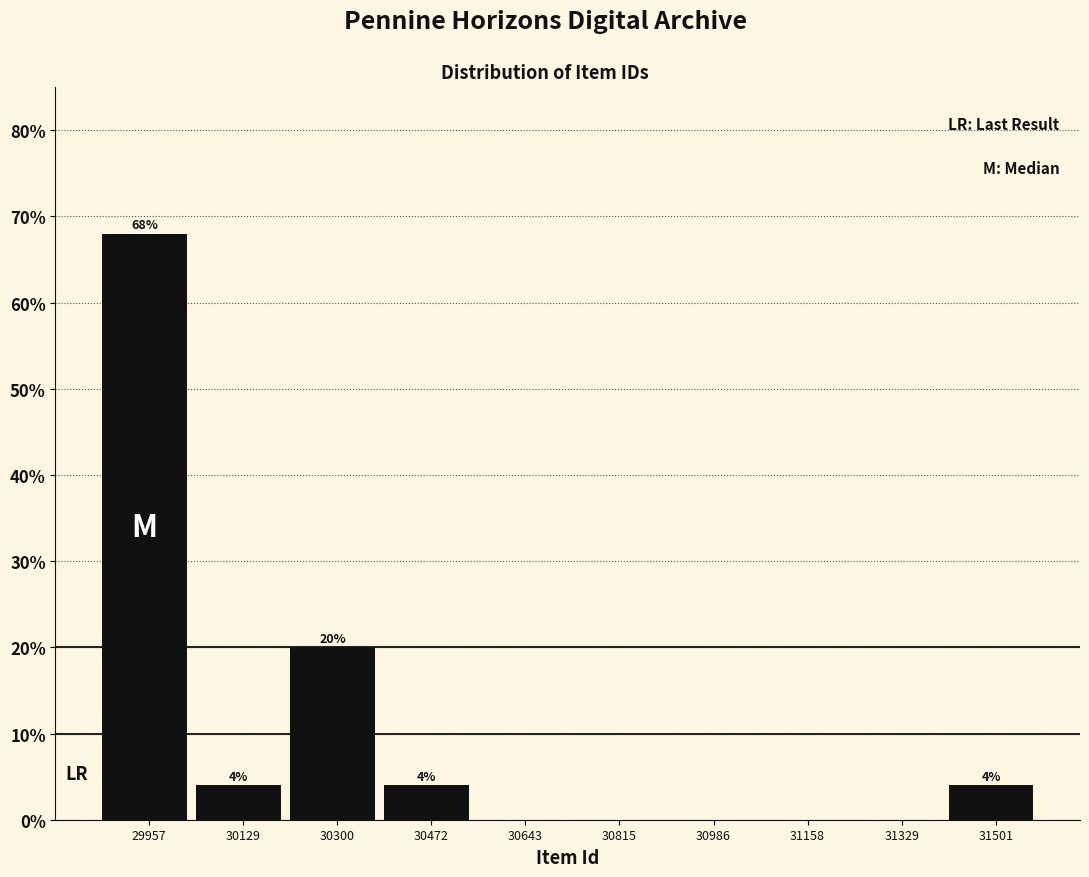

Which range on the x-axis has the tallest bar?

29880 to 30040